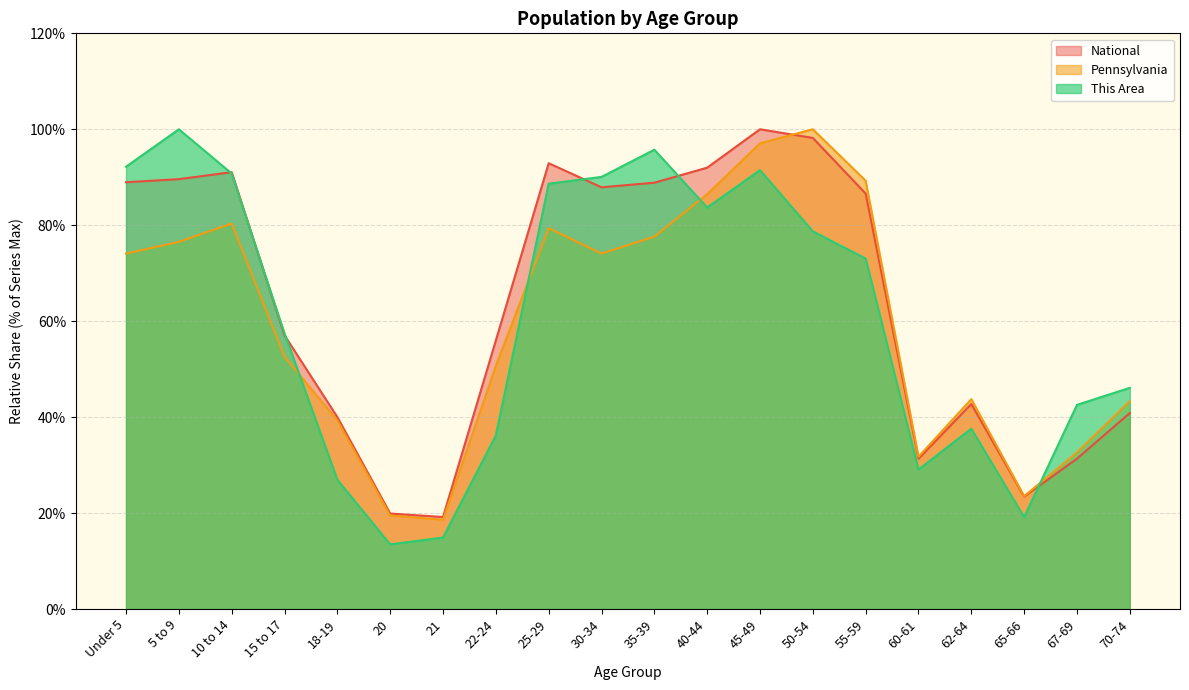

At how many categories does at least one series exceed 43?

14